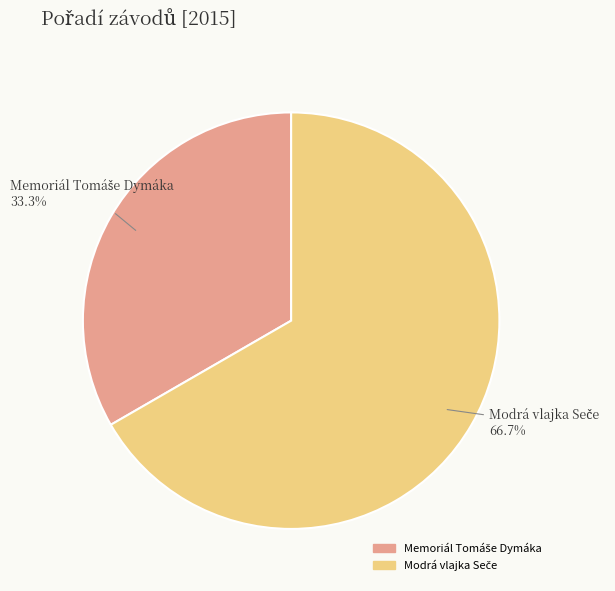

Is there any slice that represents more than half of the pie?

Yes